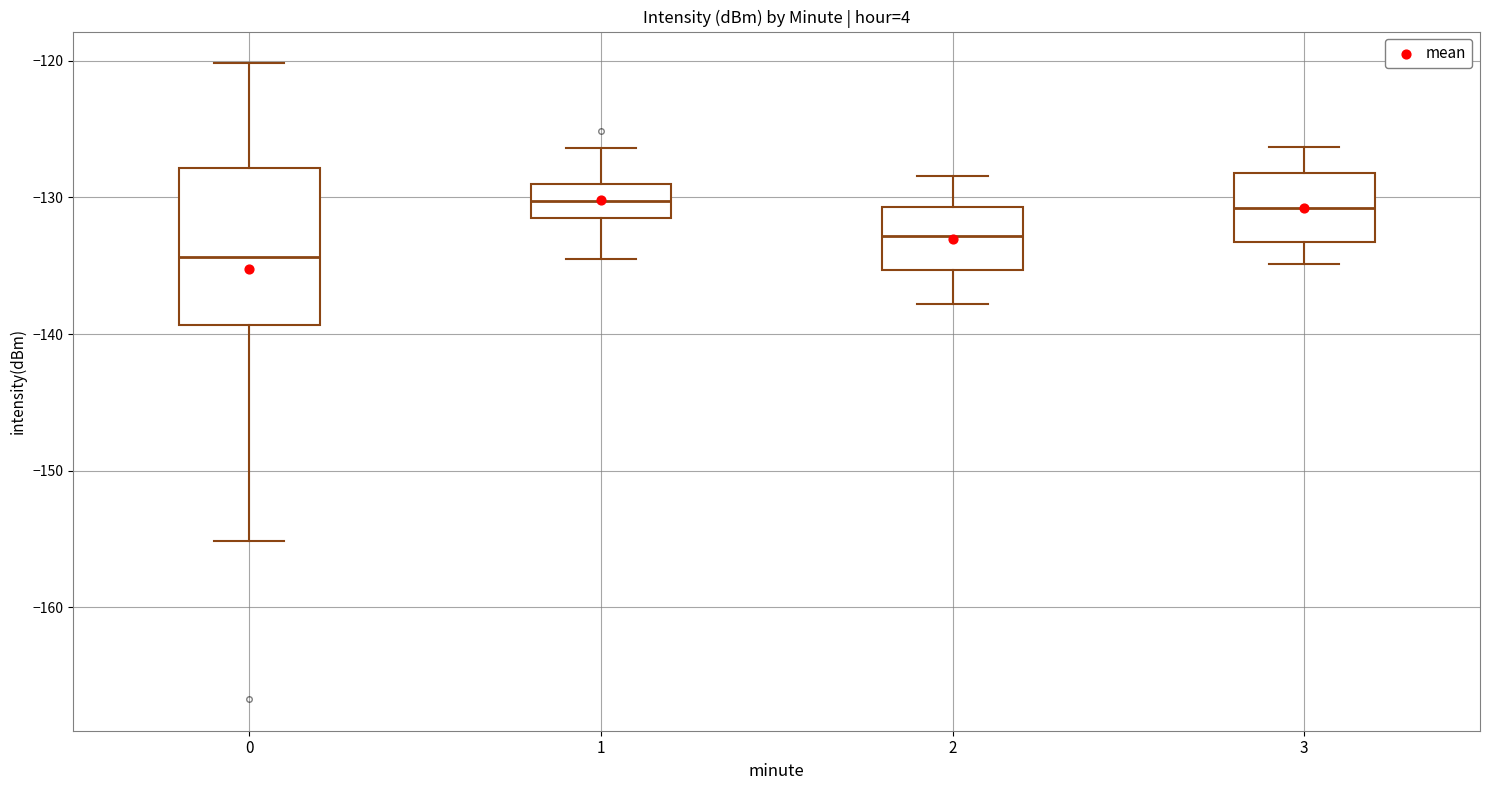

Reading left to right, transcribe this box plot: for each box, give where its median line is, the range the box spans, and where its two whiskers end, as read against the y-axis. The values are not printed on the chart, so give them approximately, as read against the axis.

0: median -134, box -139 to -128, whiskers -155 to -120
1: median -130, box -131 to -129, whiskers -135 to -126
2: median -133, box -135 to -131, whiskers -138 to -128
3: median -131, box -133 to -128, whiskers -135 to -126